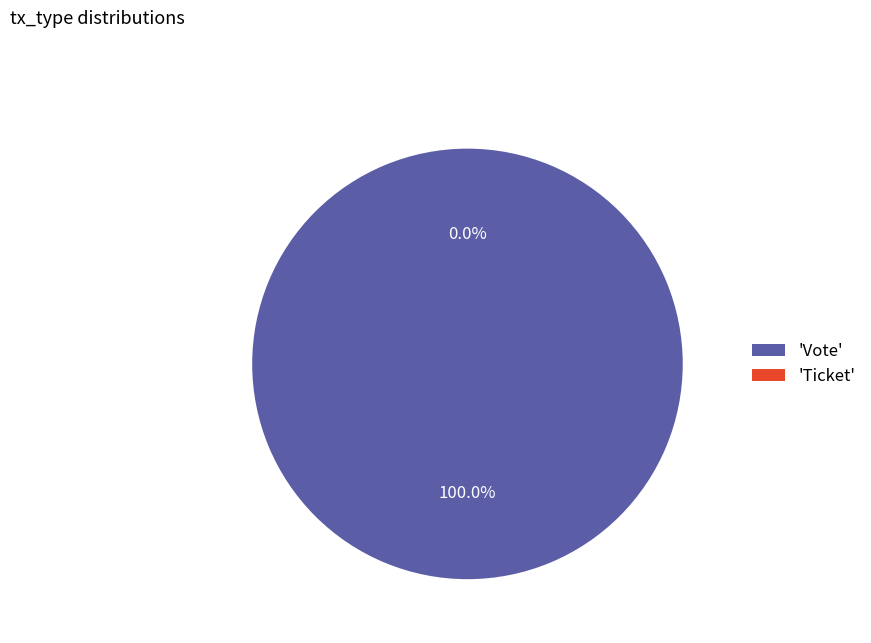

Which slice represents more than half of the pie?

Vote